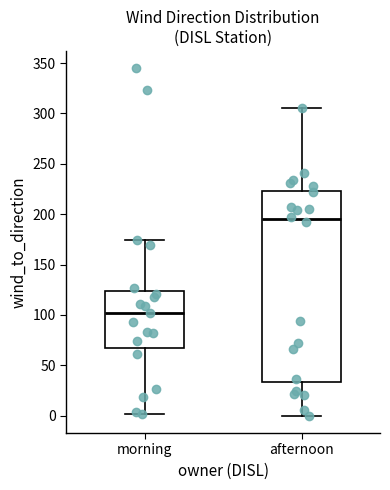

Reading left to right, read every box against the y-axis: the position of its median line, the range the box covers, and the ends of its whiskers. The values are not printed on the chart, so give them approximately, as read against the axis.

morning: median 100, box 70 to 125, whiskers 0 to 175
afternoon: median 195, box 35 to 225, whiskers 0 to 305